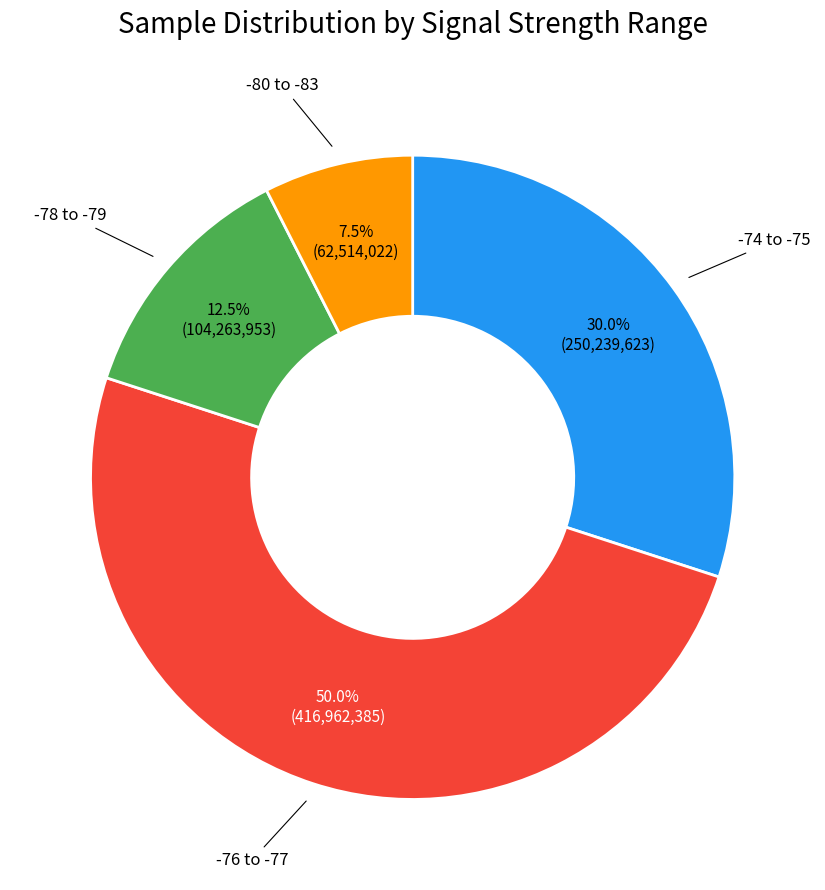

How many slices are in this pie chart?

4